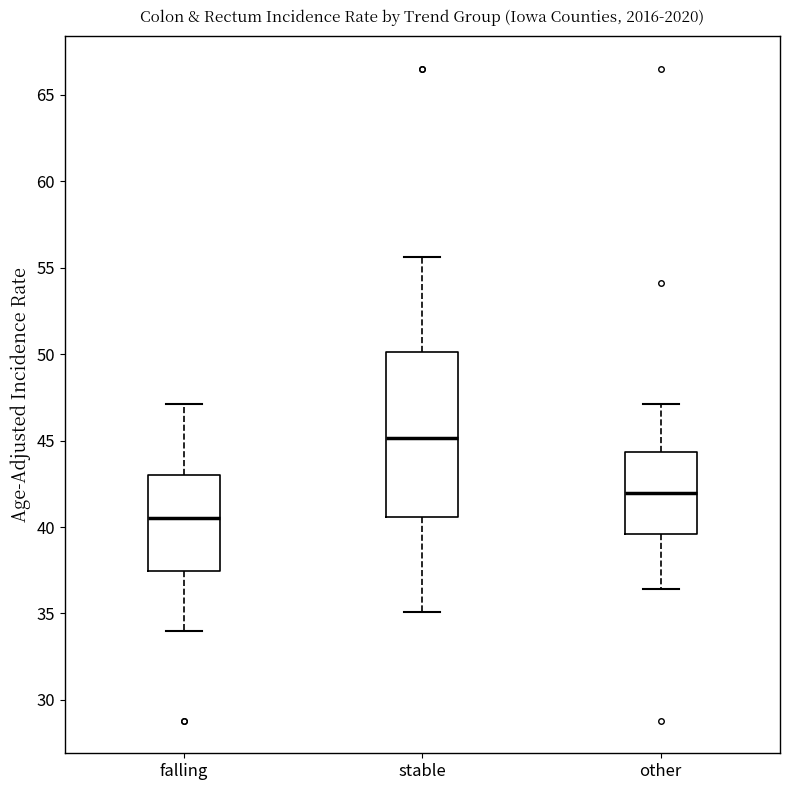

Which box is the tallest, from its lower edge to its upper edge?

stable